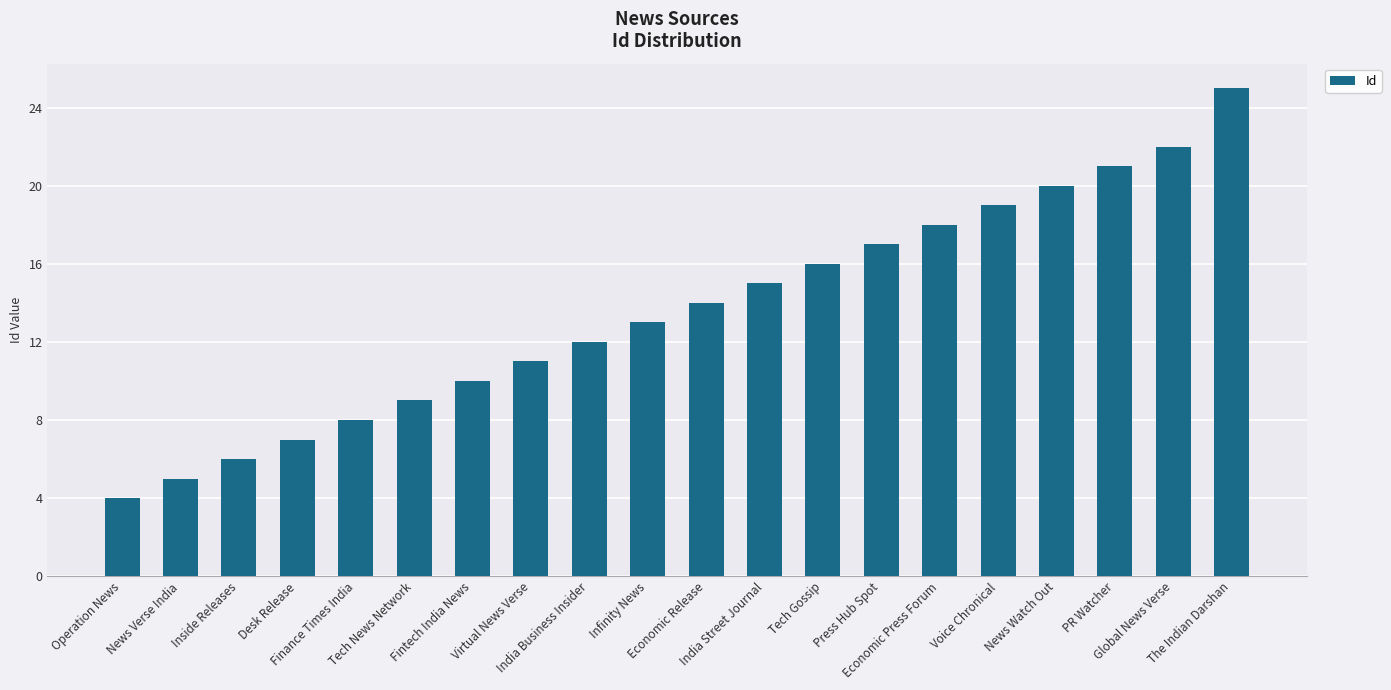

Approximately how many times larger is the value at Global News Verse compared to Voice Chronical?

1.2